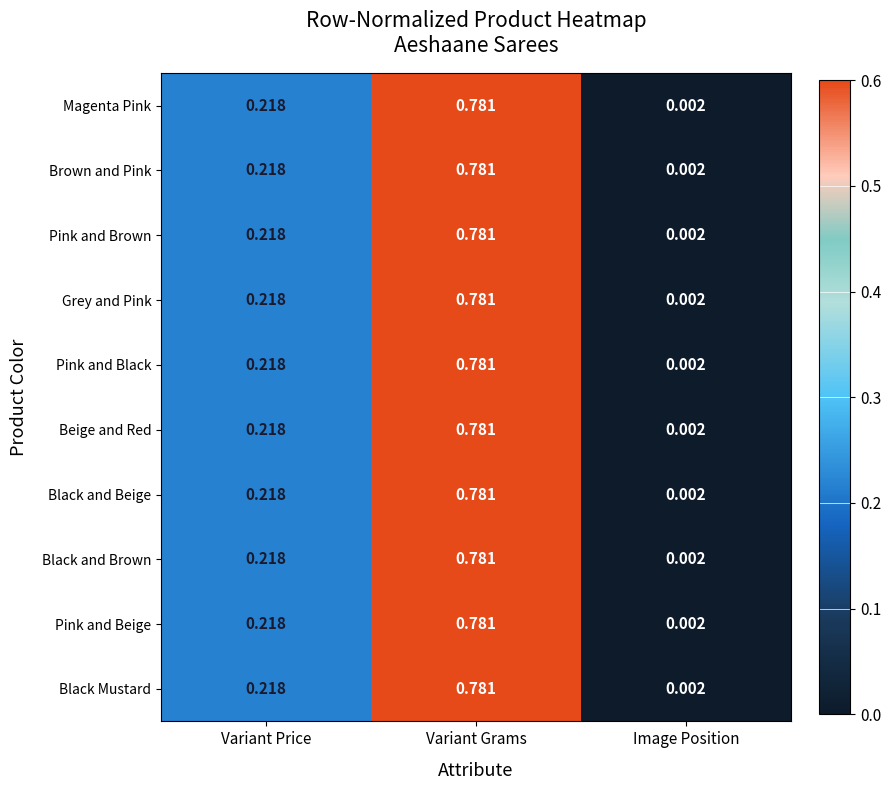

Rank the categories by Pink and Black value from lowest to highest.

Image Position, Variant Price, Variant Grams